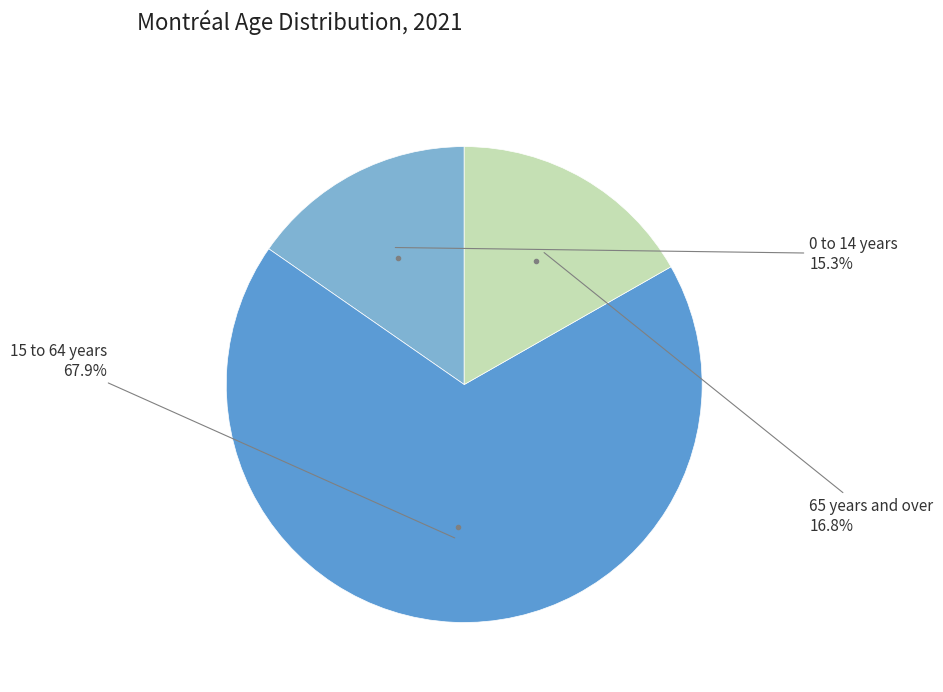

Count the number of slices in the pie.

3